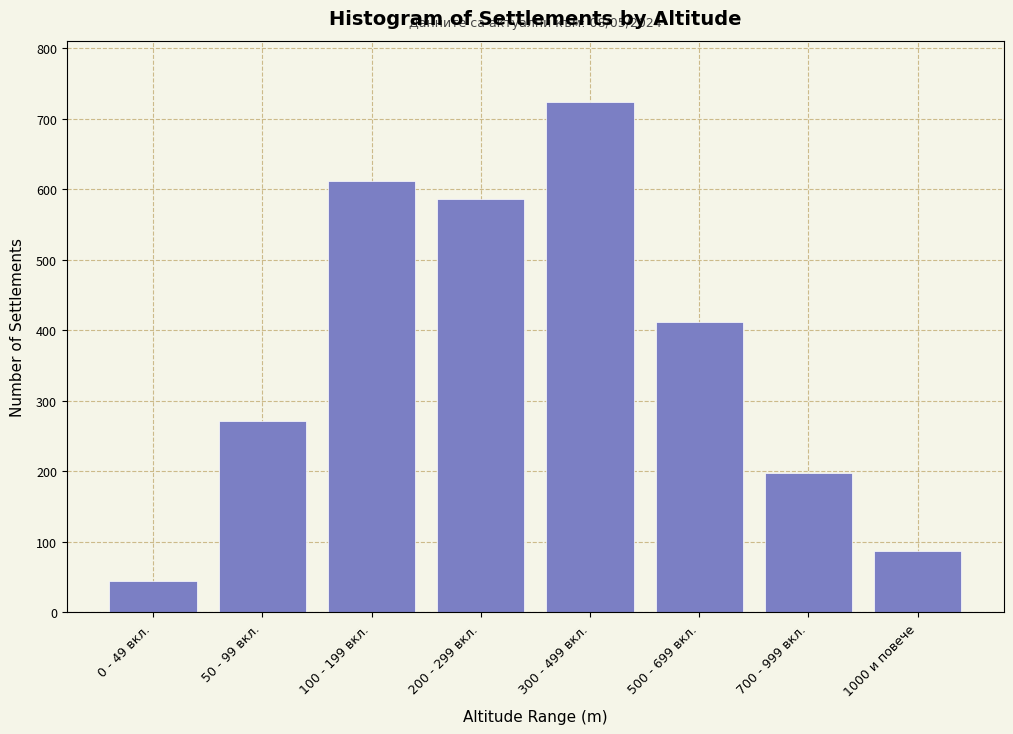

Reading left to right, what are all the values shown in this chart?

45	271	612	587	724	412	198	87